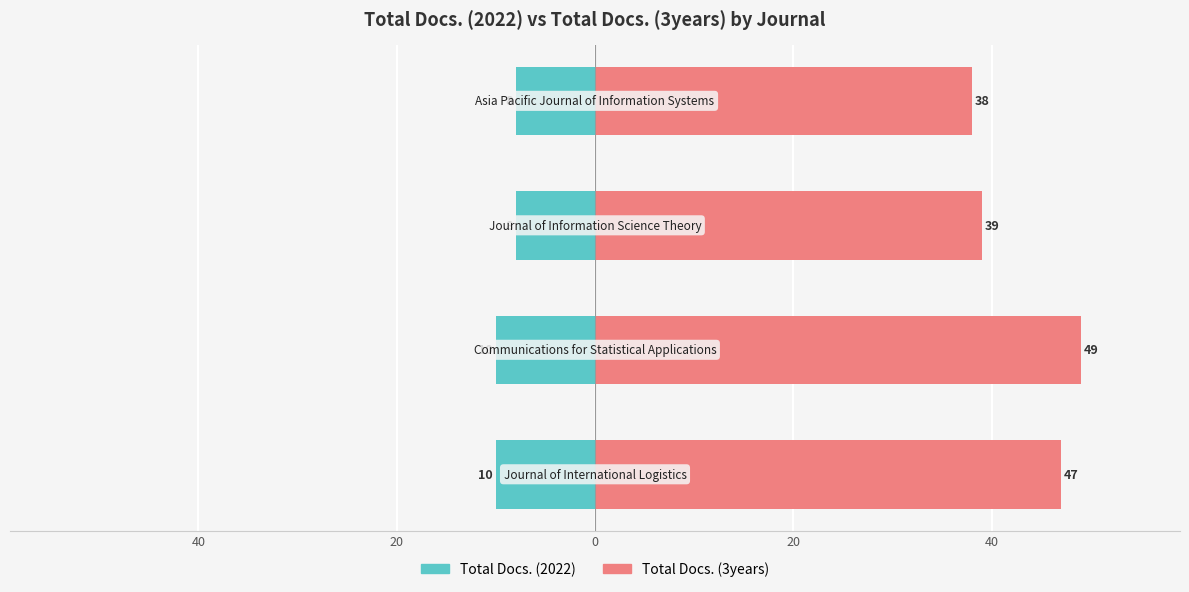

Does the chart contain any negative values?

Yes